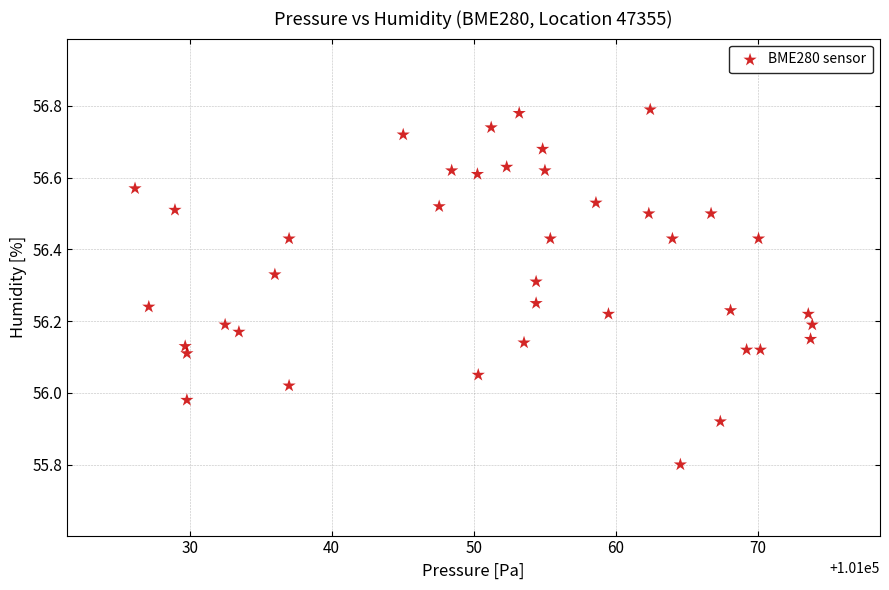

What is the range of Y values (max minus min)?

1.0